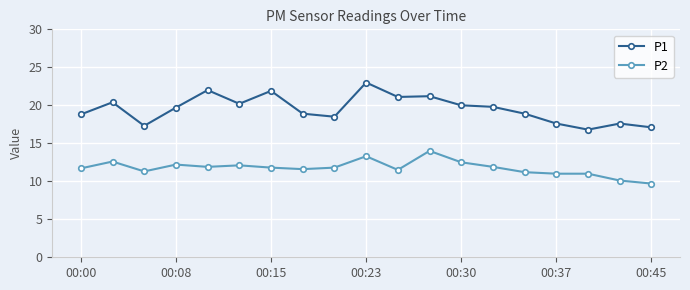

How many lines are shown in the chart?

2